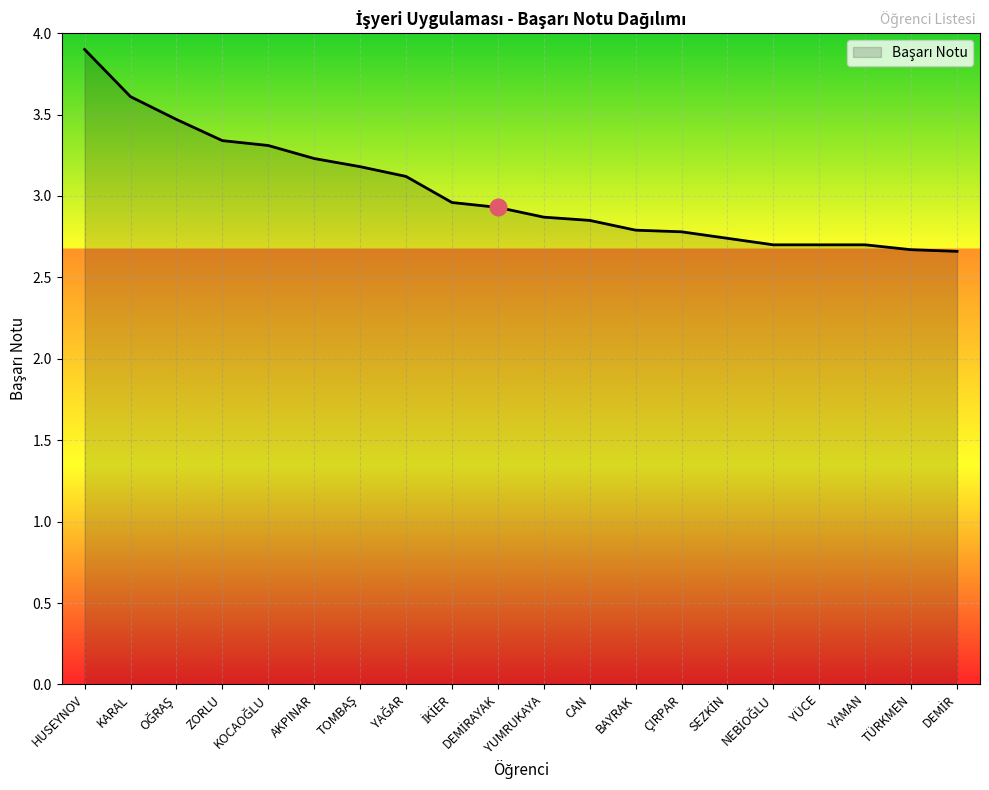

Which label corresponds to the largest value in the chart?

HUSEYNOV